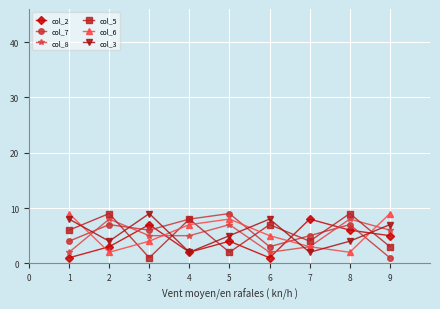

Does the chart have visible grid lines?

Yes